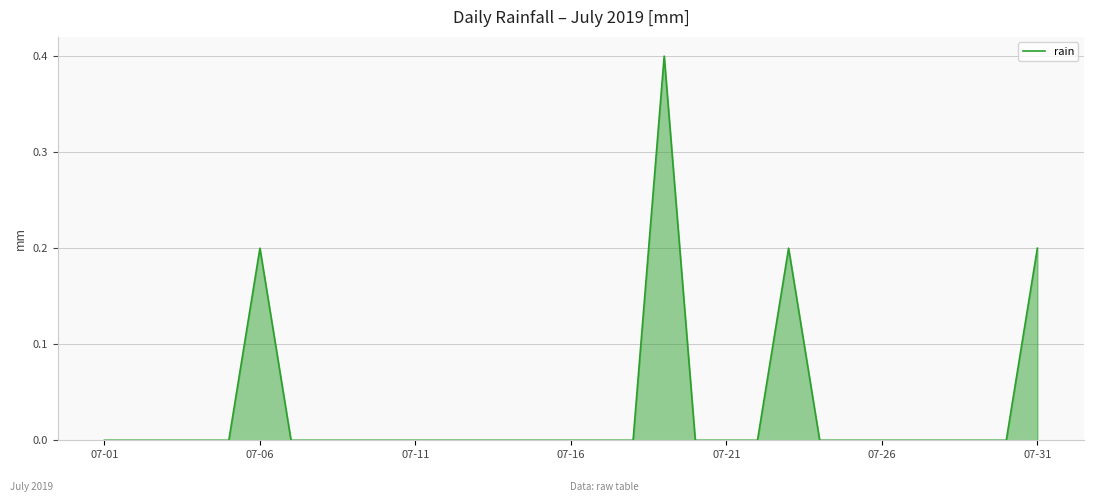

What is the maximum value shown in the chart?

0.4